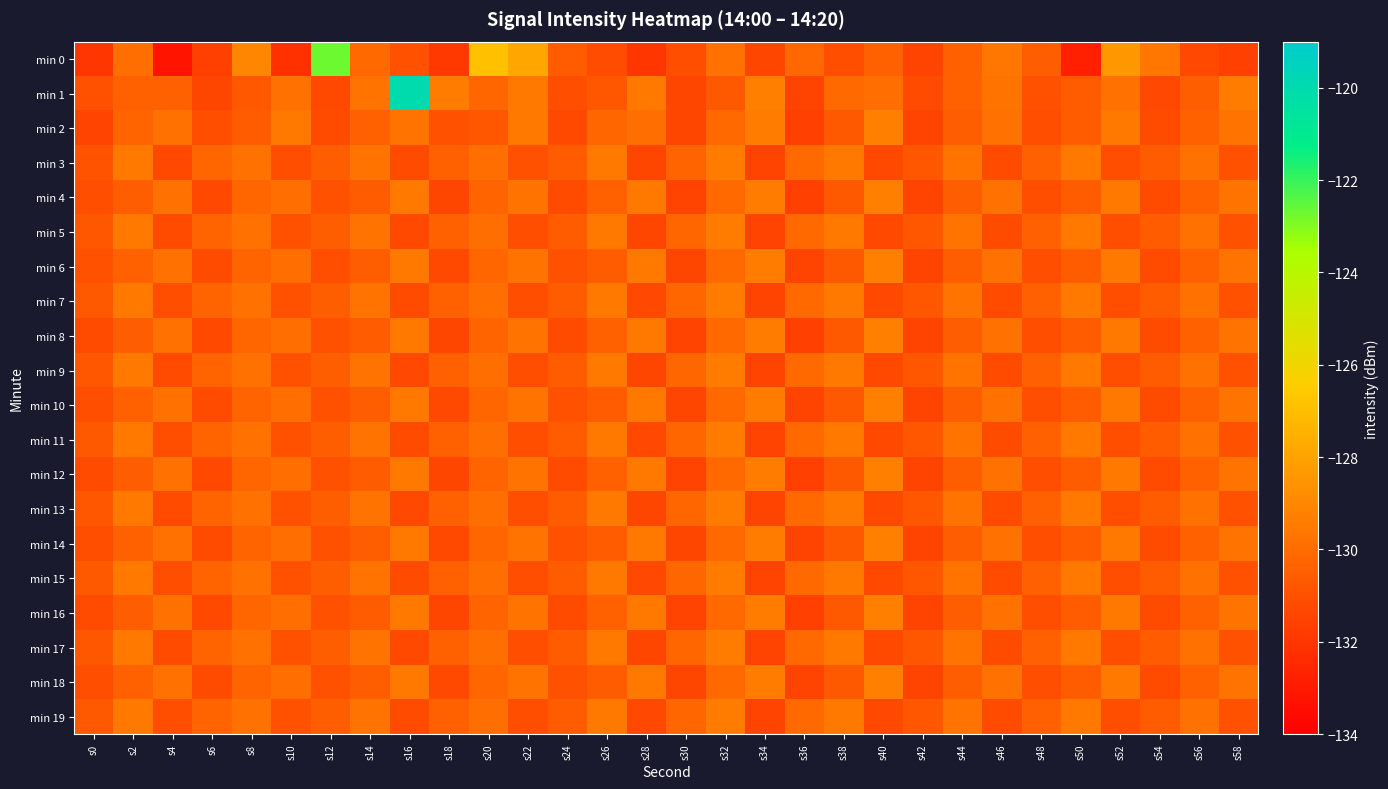

Count the number of categories in the chart.

30